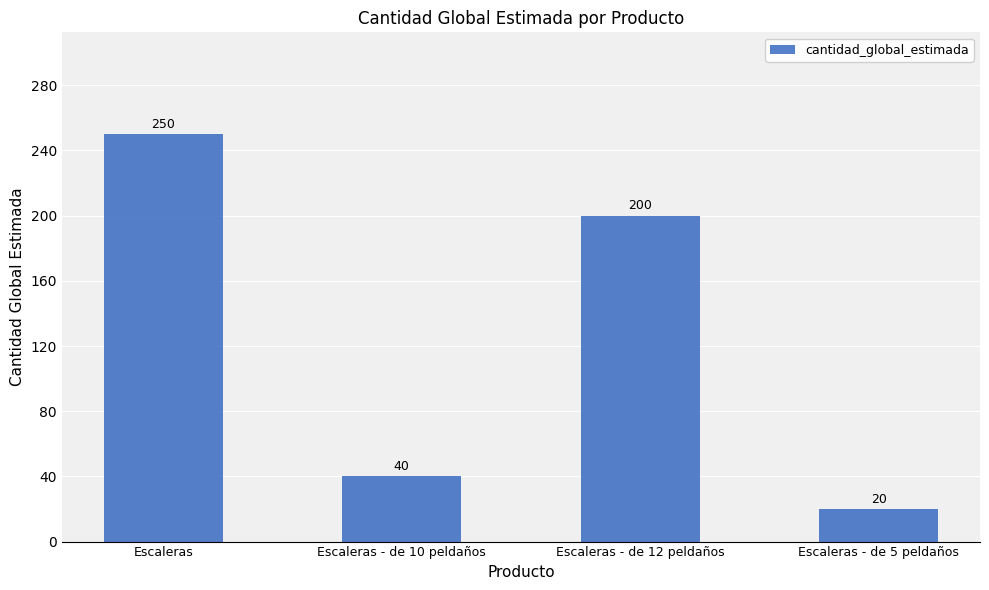

At which label does the data first exceed 200?

Escaleras